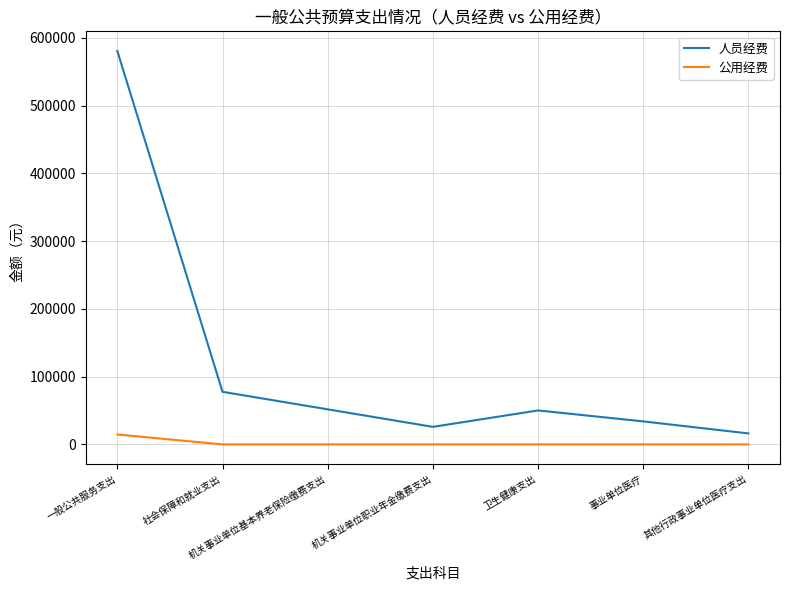

Where does the 人员经费 series first go above 50117?

一般公共服务支出